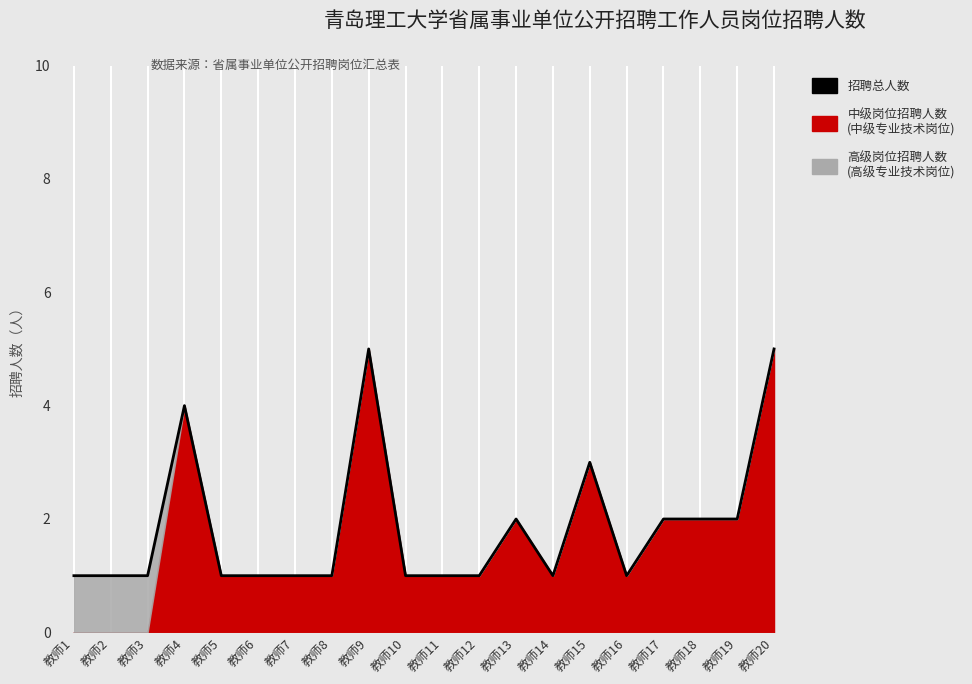

How many data points are above 1?

8